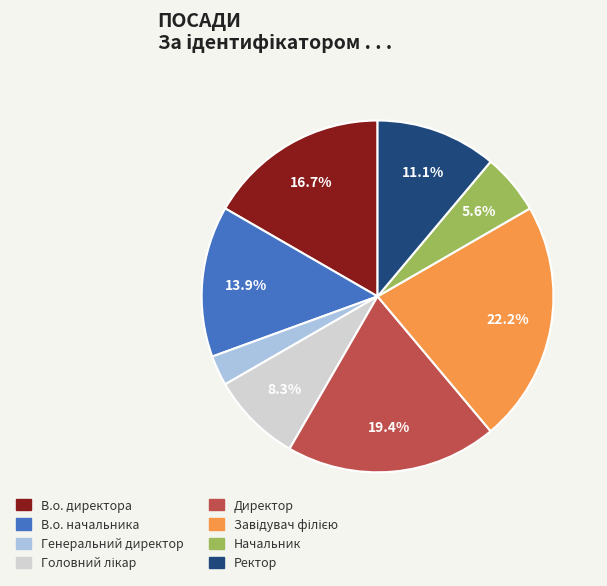

Combined, do Директор and В.о. начальника account for over 50%?

No